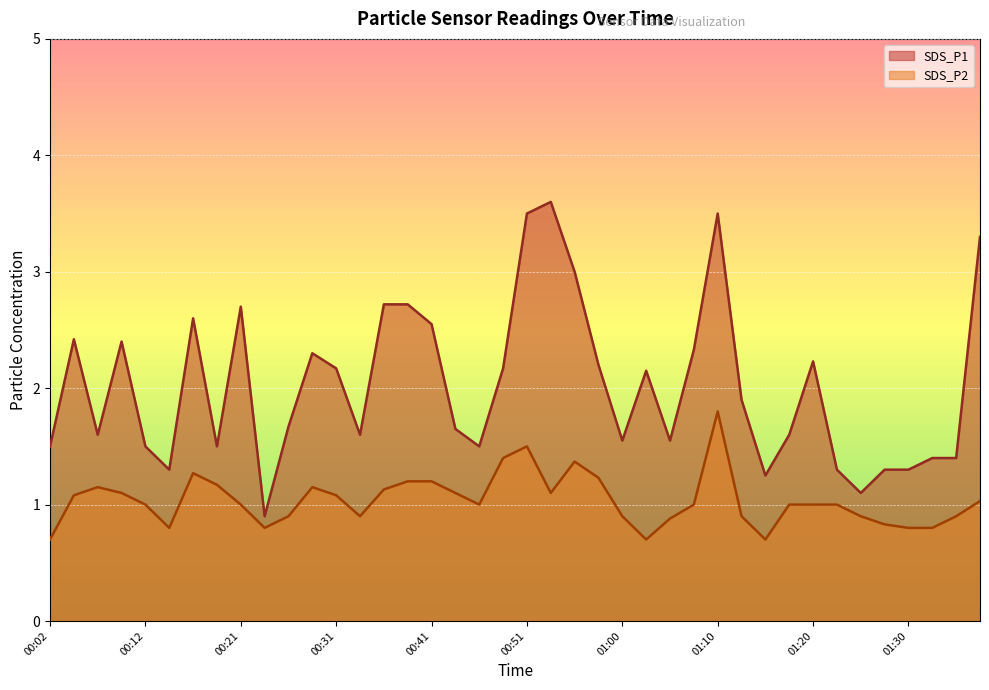

What is the highest value of the SDS_P2 series?

1.8